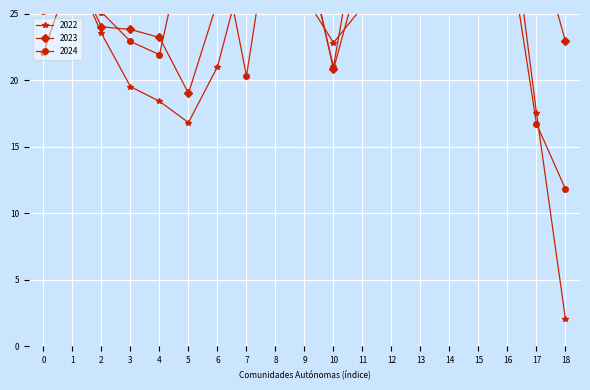

What is the difference between the second highest and second lowest values in the 2024 series?

17.6